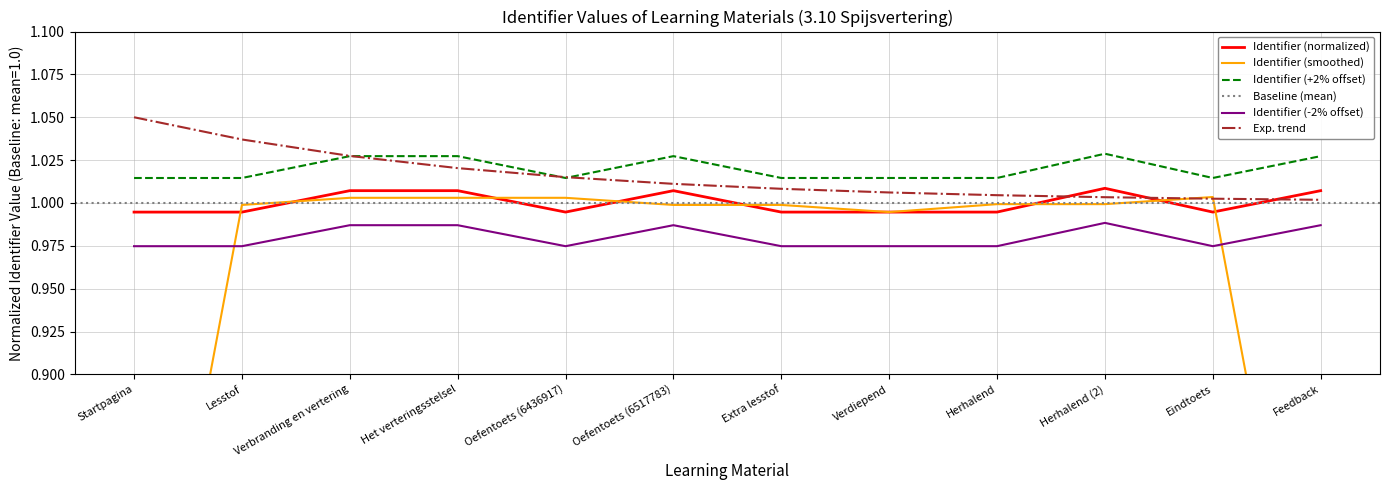

What is the greatest value displayed?

1.0